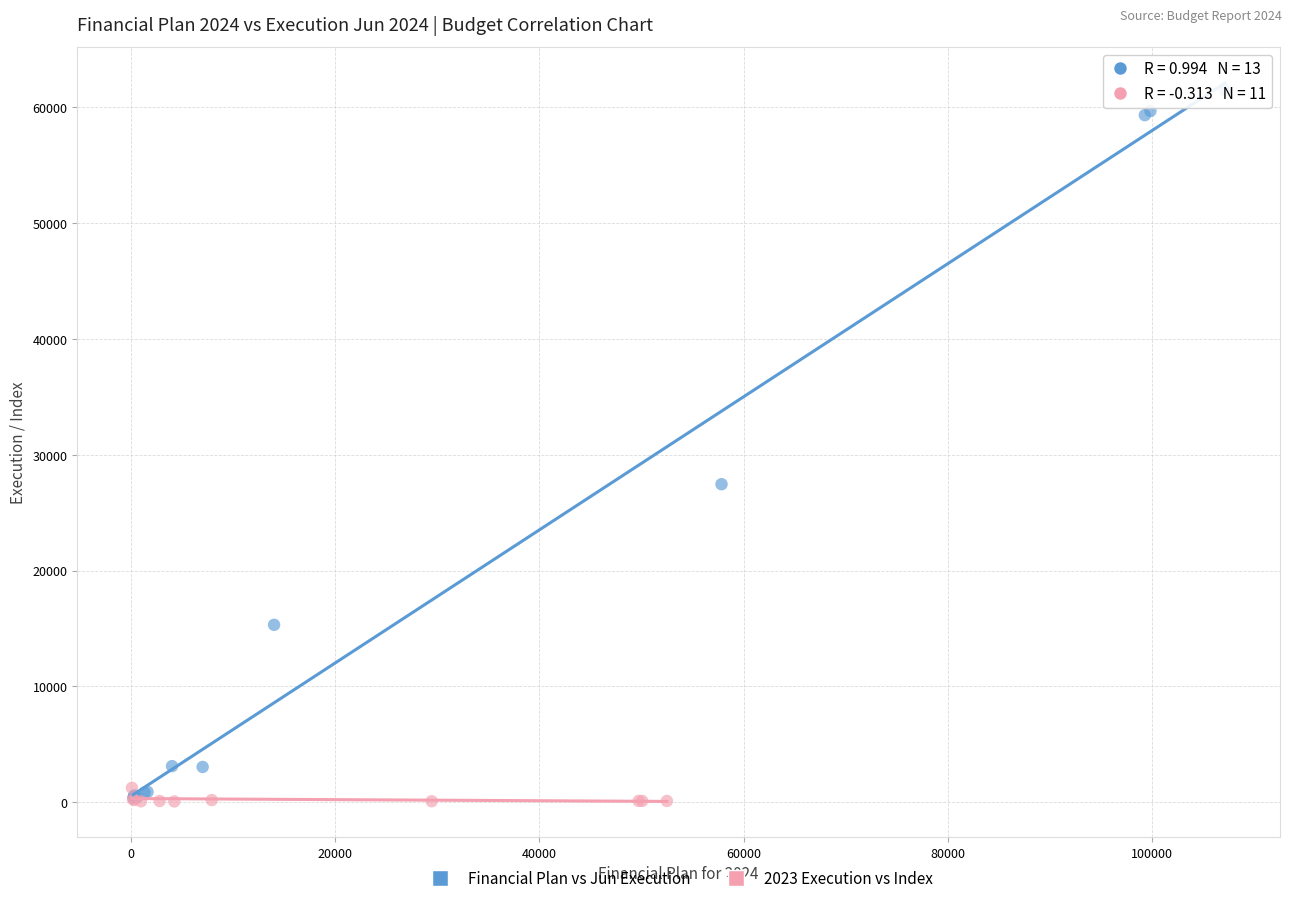

Which series contains the highest Y value?

Financial Plan vs Jun Execution